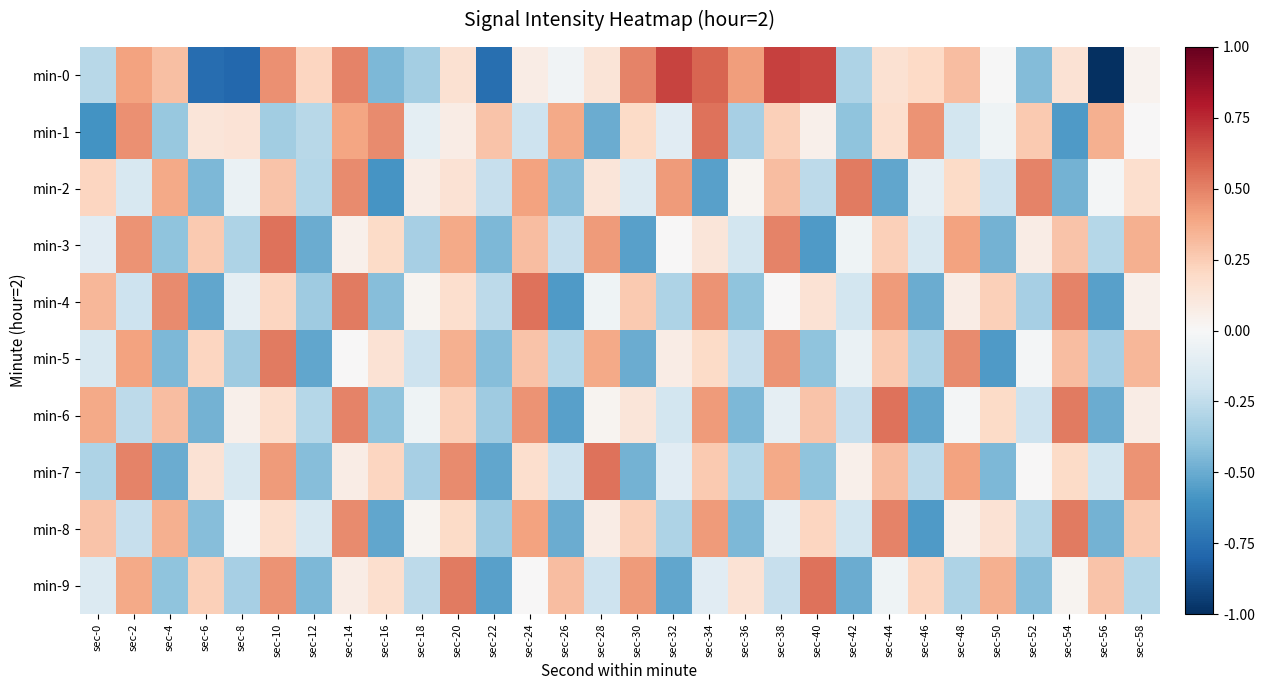

How many categories are shown in the chart?

30